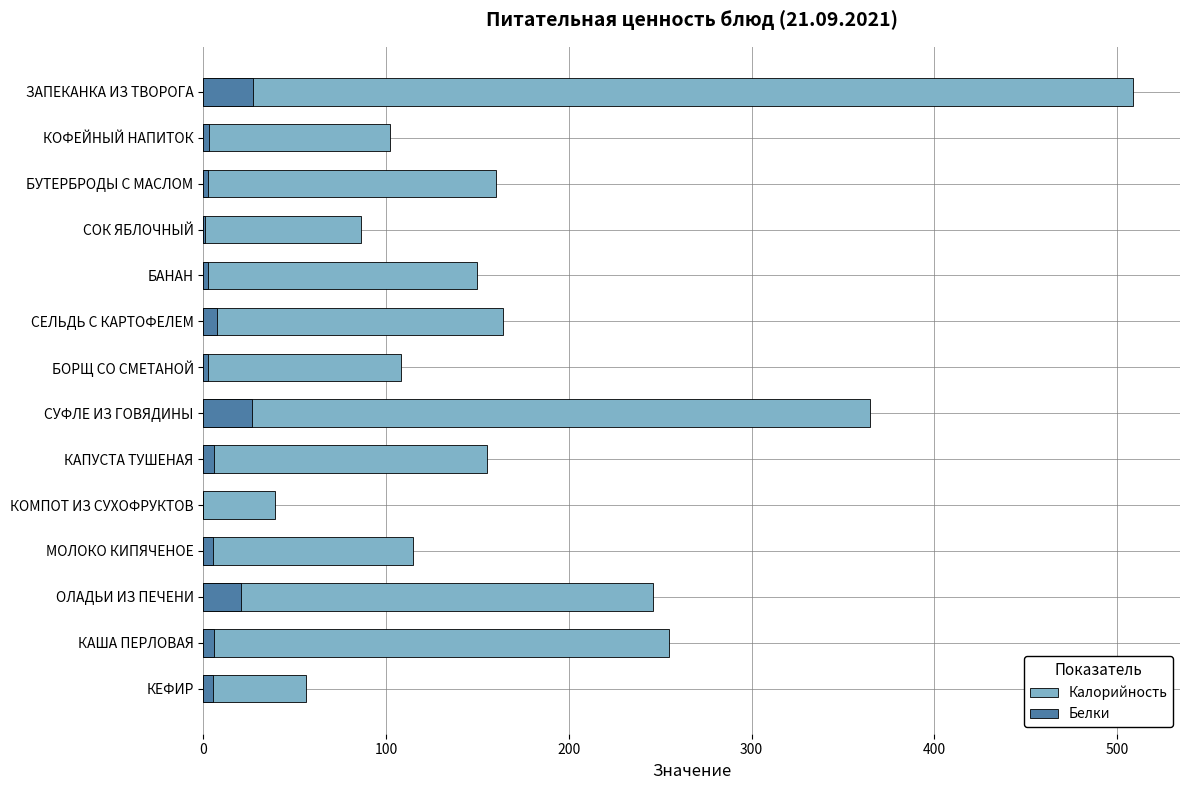

Reading left to right, extract all data points from this chart.

Калорийность: 509.0	102.0	160.0	86.0	150.0	164.0	108.0	365.0	155.0	39.0	115.0	246.0	255.0	56.0
Белки: 27.0	3.0	2.7	1.0	2.3	7.6	2.6	26.7	6.0	0.0	5.5	20.4	6.1	5.4